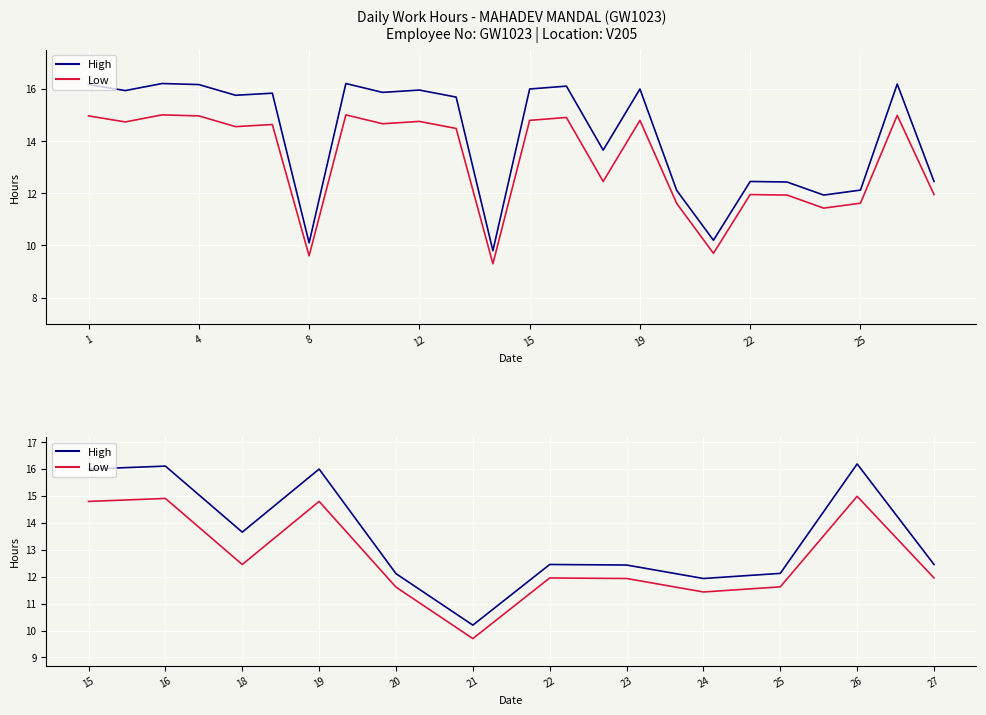

Reading right to left, what are all the values shown in this chart?

High: 12.4	16.2	12.1	11.9	12.4	12.4	10.2	12.1	16.0	13.6	16.1	16.0
Low: 11.9	15.0	11.6	11.4	11.9	11.9	9.7	11.6	14.8	12.4	14.9	14.8